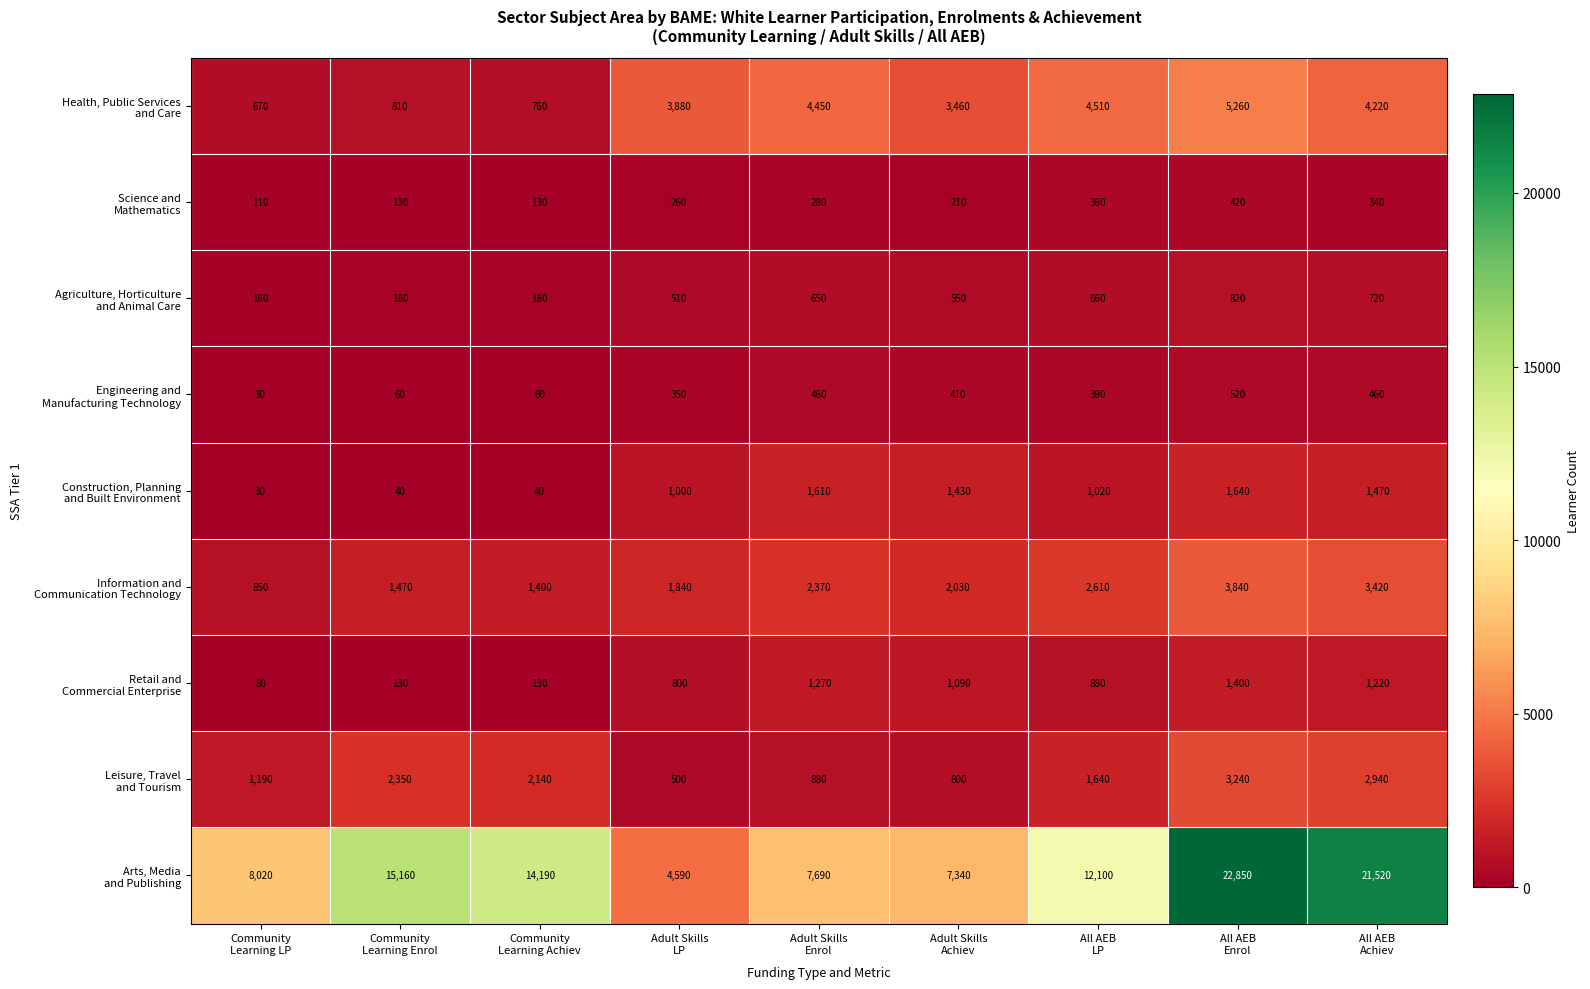

At how many categories does at least one series exceed 568?

9